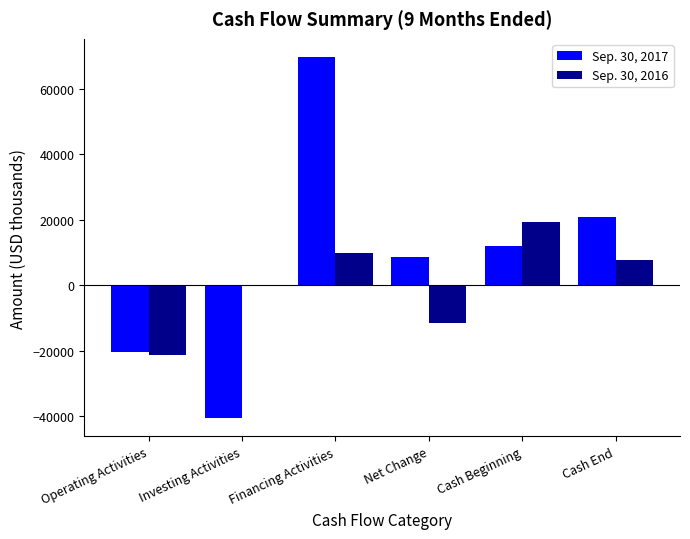

Count the number of data series in this chart.

2